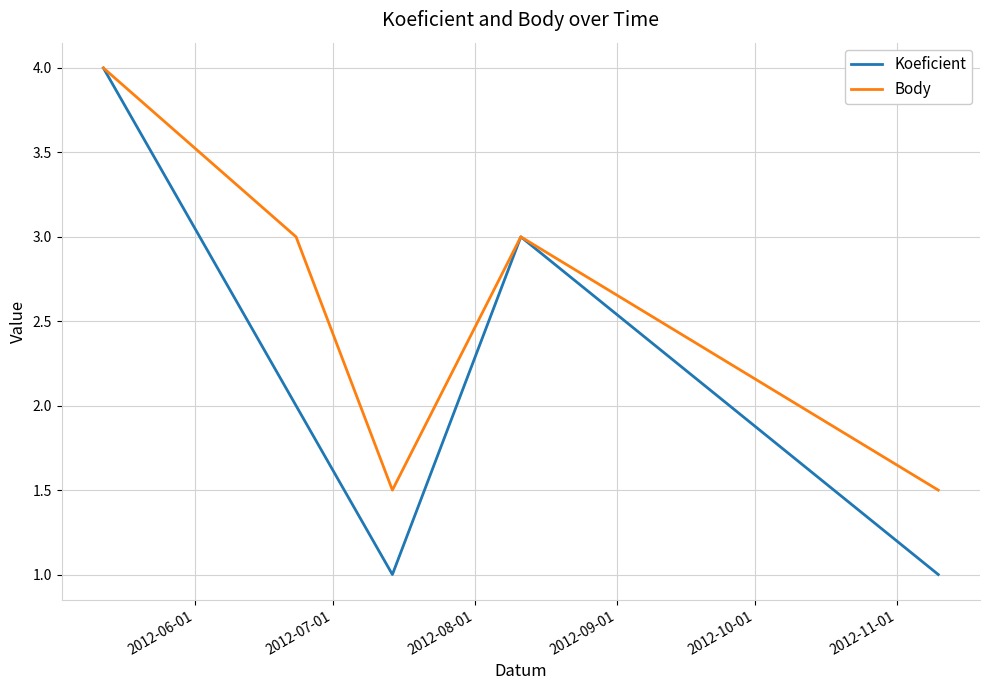

What is the minimum value shown in the chart?

1.0